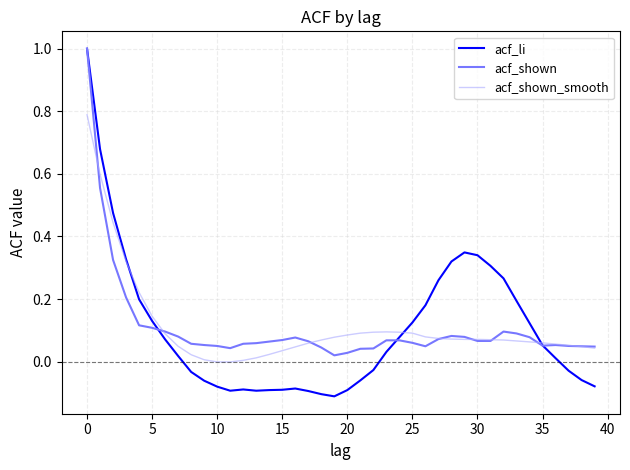

Which series has the widest spread of values?

acf_li